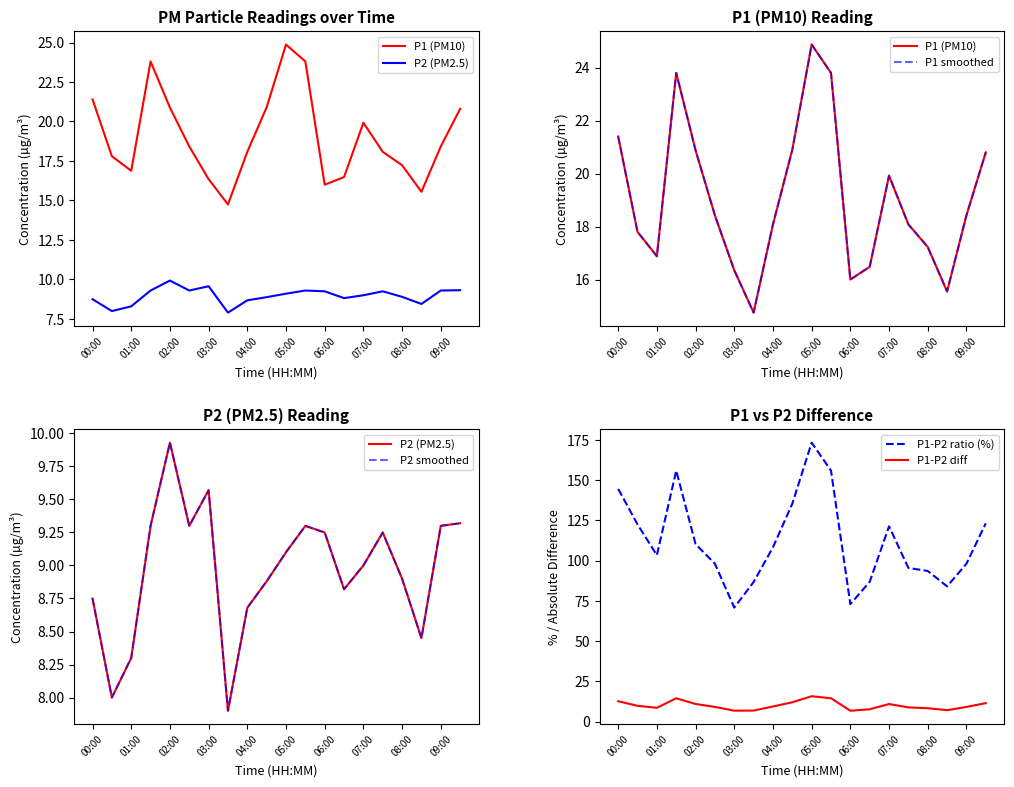

What is the average value of the P1-P2 diff series?

10.1